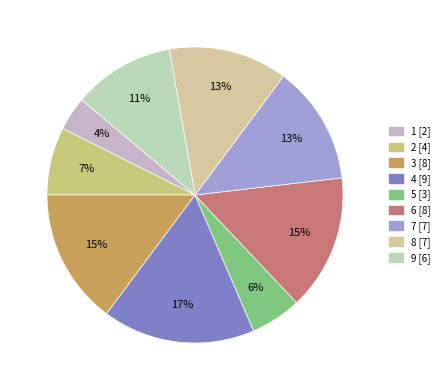

To the nearest percent, what percentage of the pie is 9?

11%